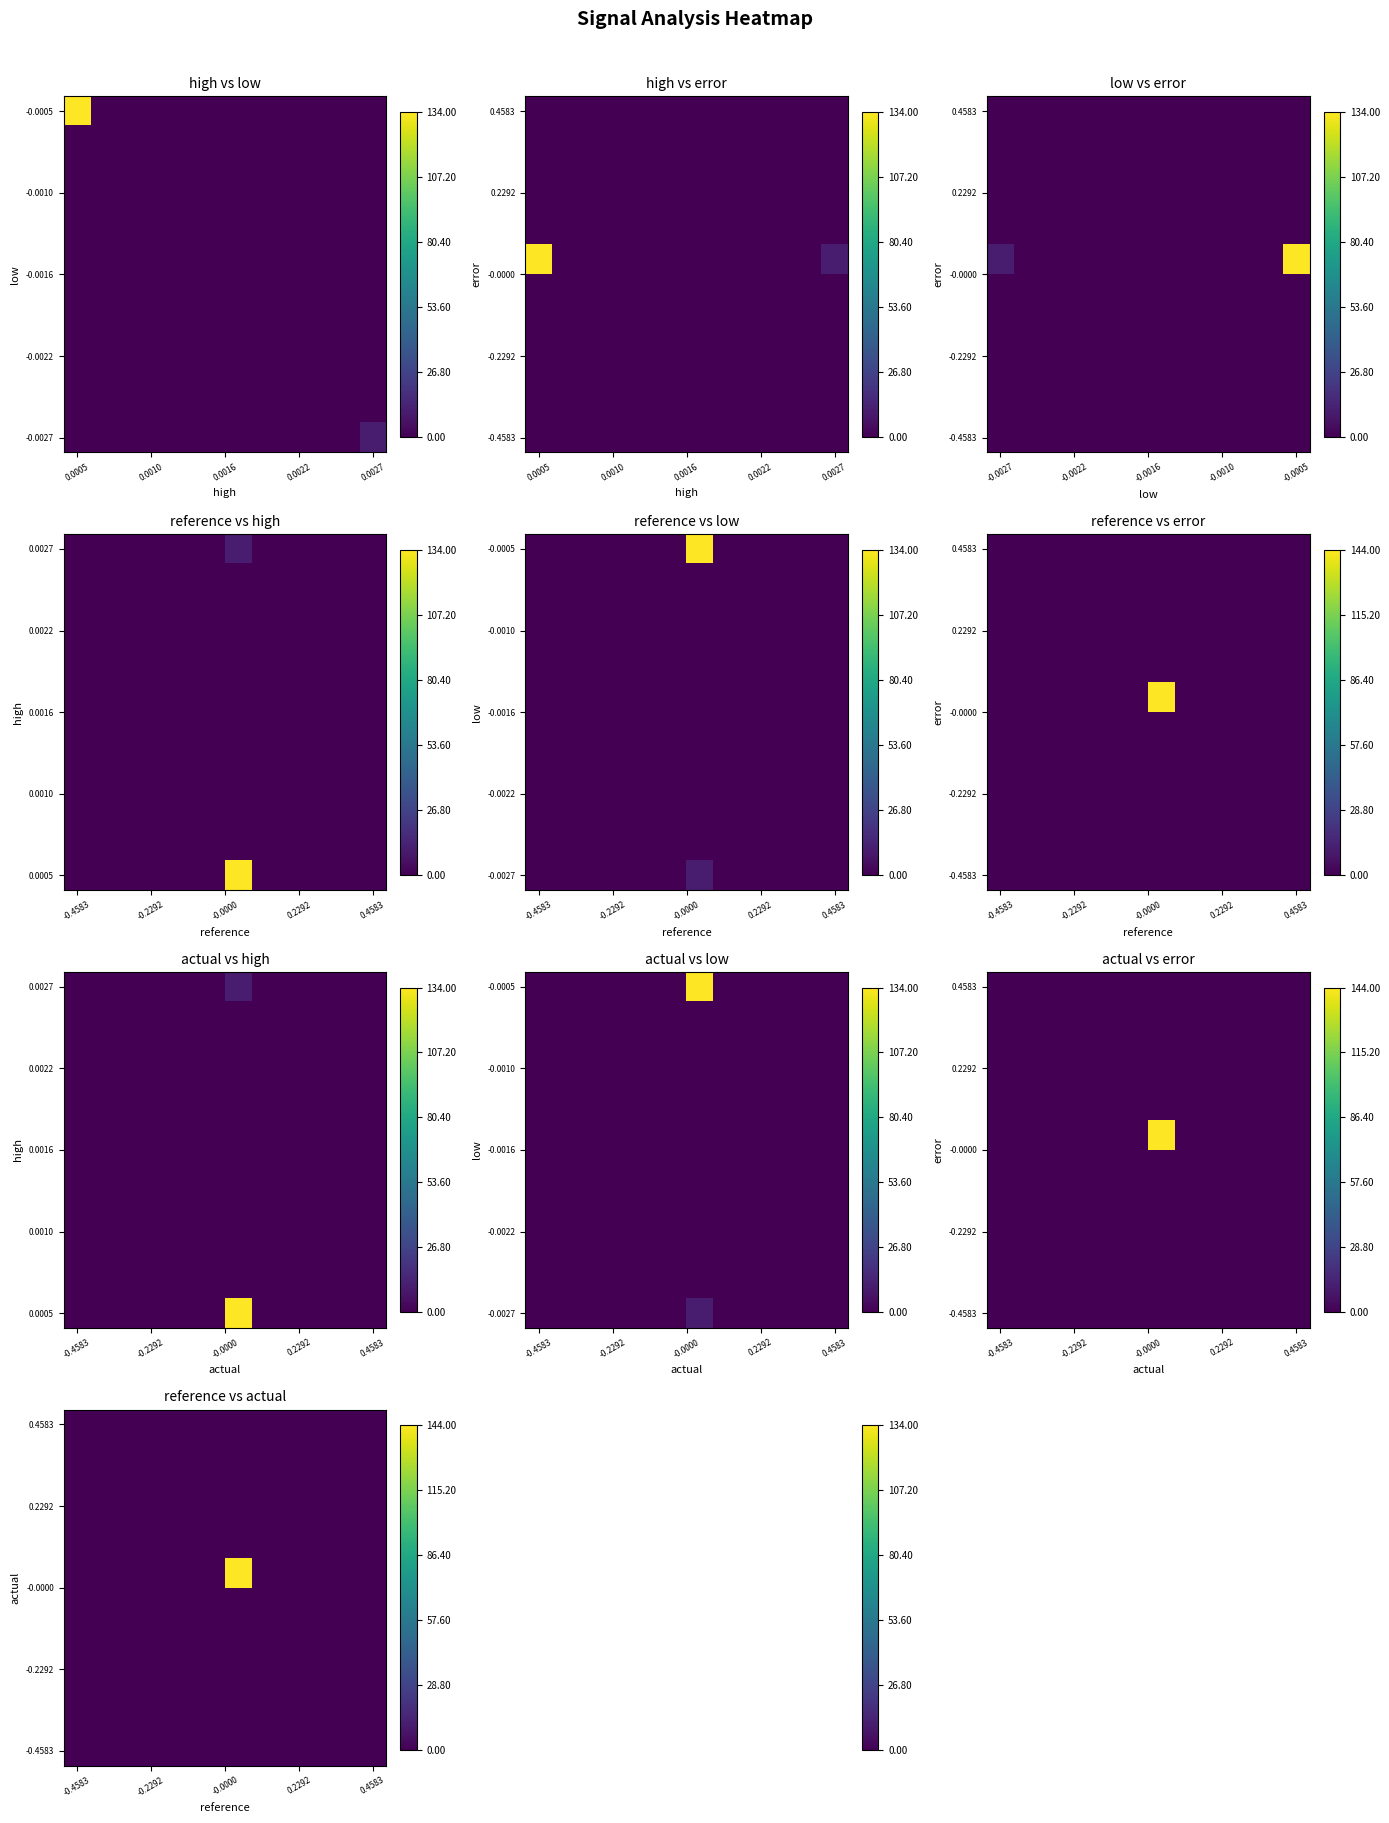

Which category has the highest value across all series?

0.0005